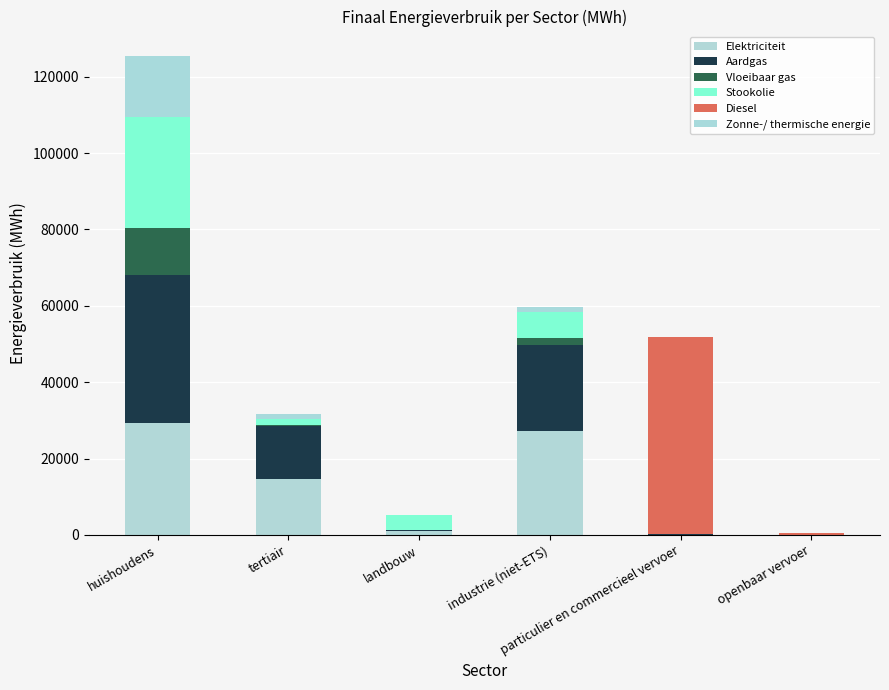

What is the total value across all series at huishoudens?

125551.4